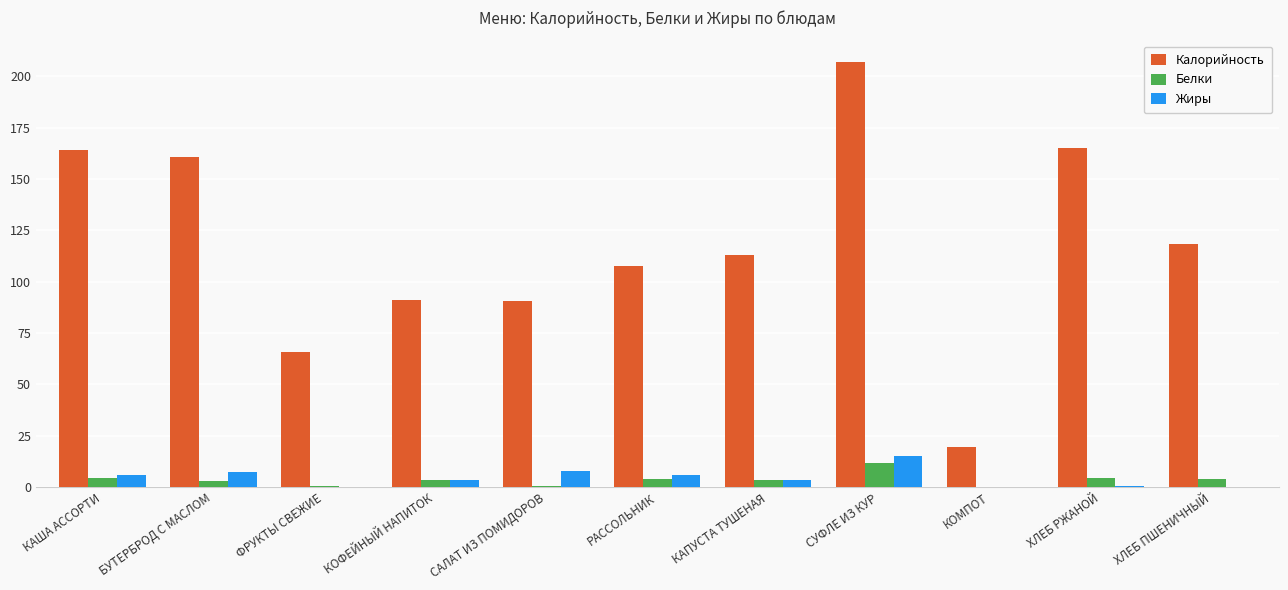

What is the maximum value for Калорийность?

207.1